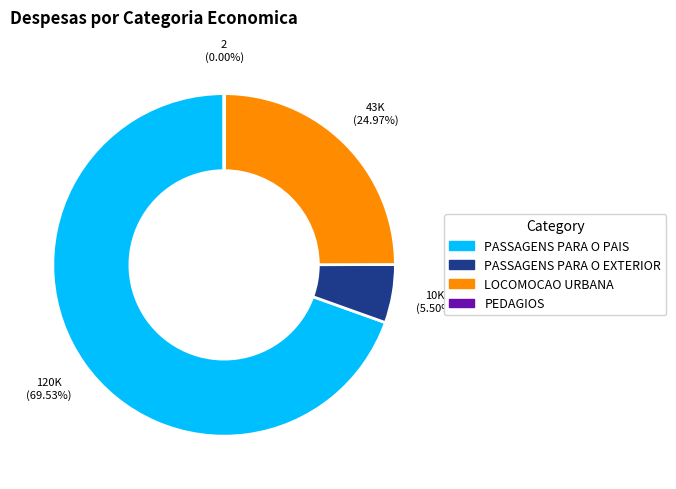

Which slice is the largest?

PASSAGENS PARA O PAIS